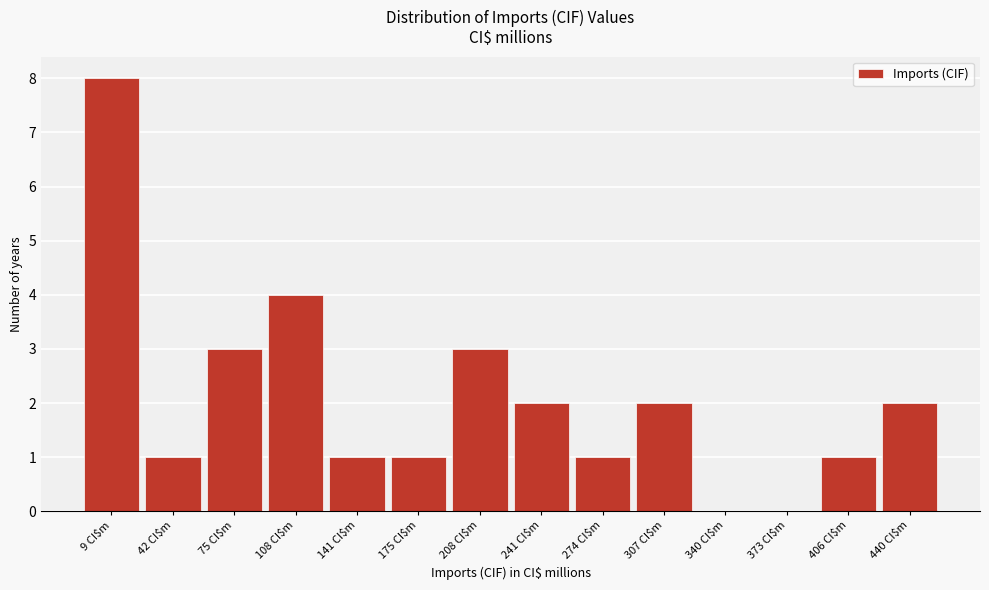

True or false: the data shows 5 at 75 CI$m.

False